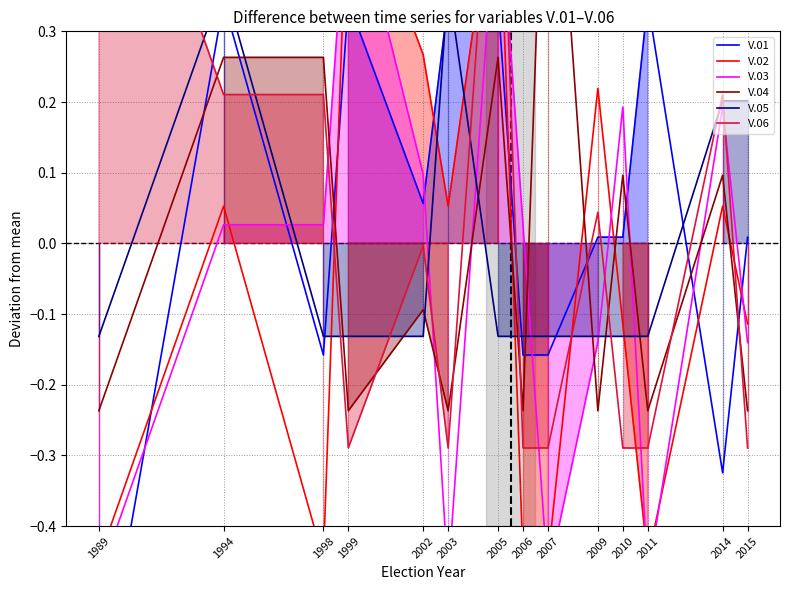

Where do V.02 and V.03 first cross each other?

1994 and 1998